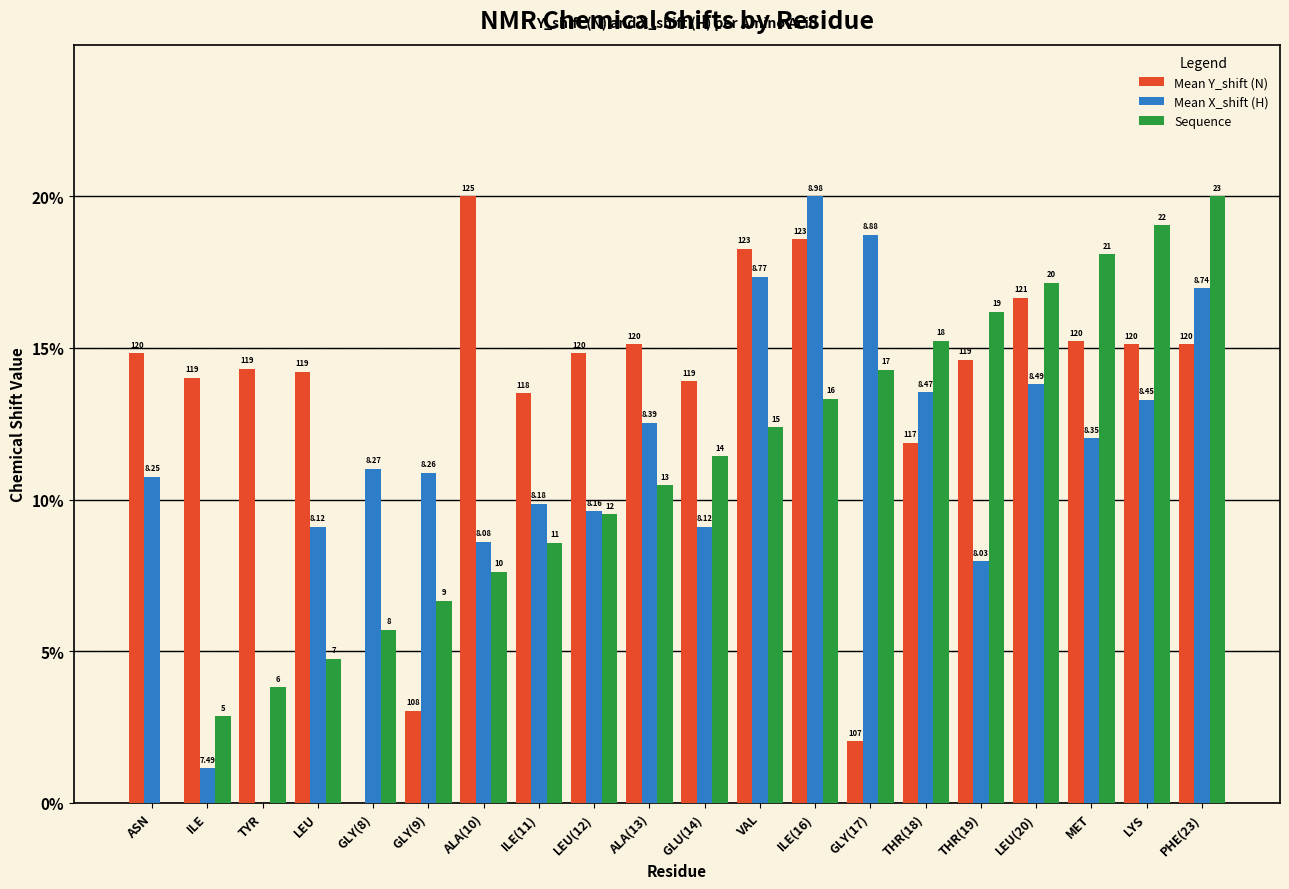

What is the label of the 8th bar from the left?

ILE(11)